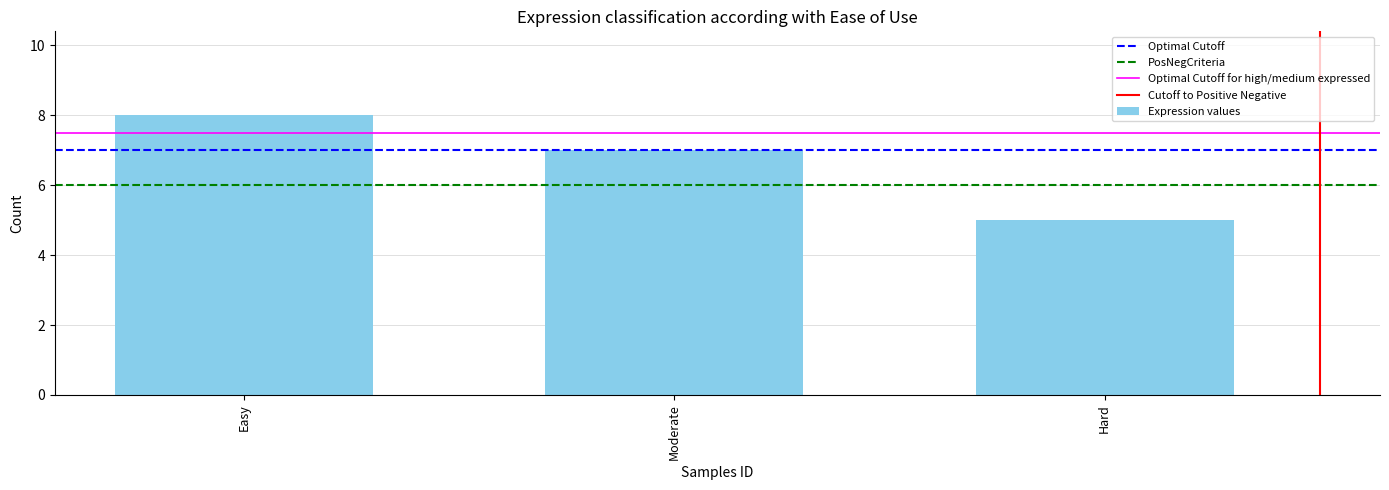

Which has a higher value, Easy or Hard?

Easy